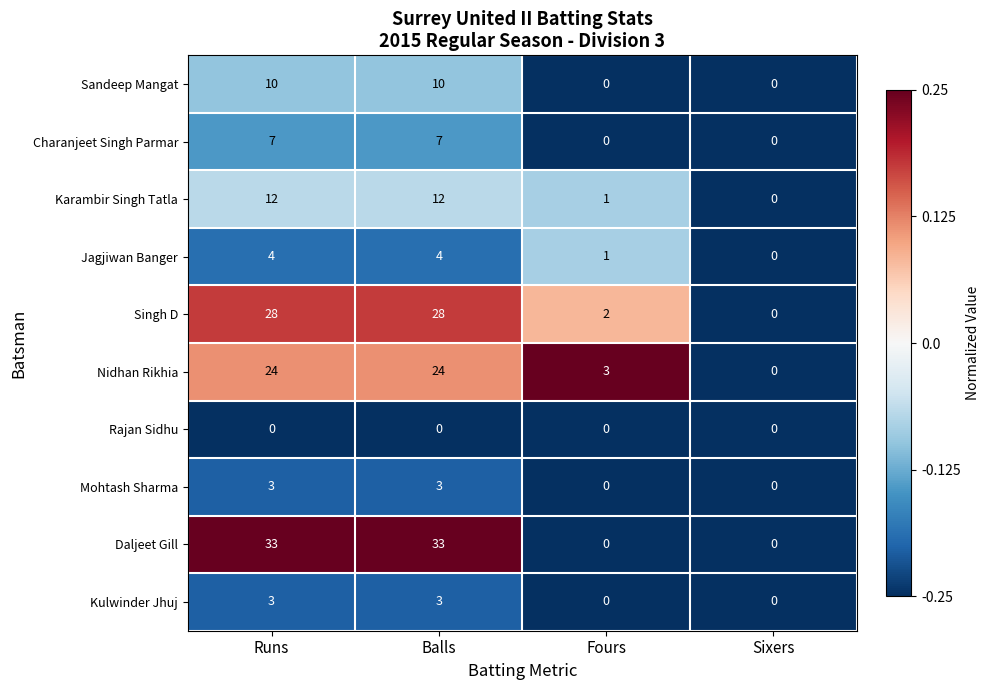

Count the Kulwinder Jhuj values in the range 0 to 3.

4